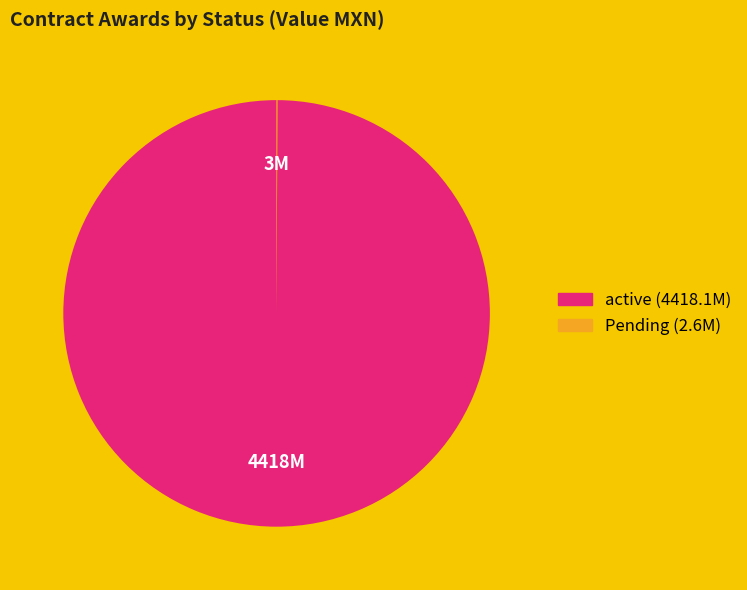

Does any single category account for the majority?

Yes